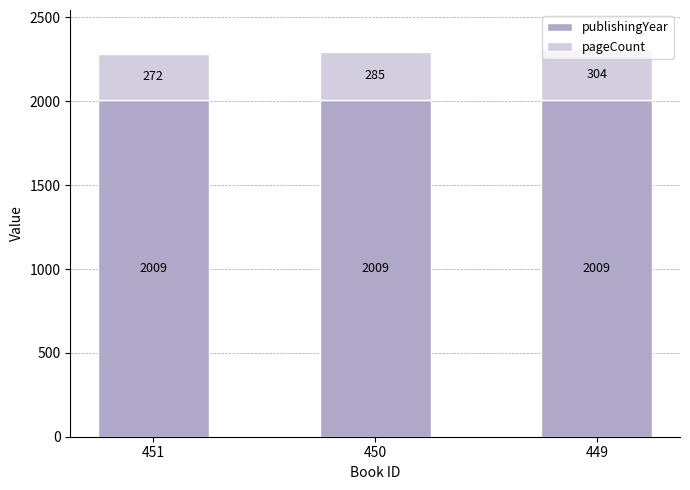

At which category is the sum across all series the highest?

449